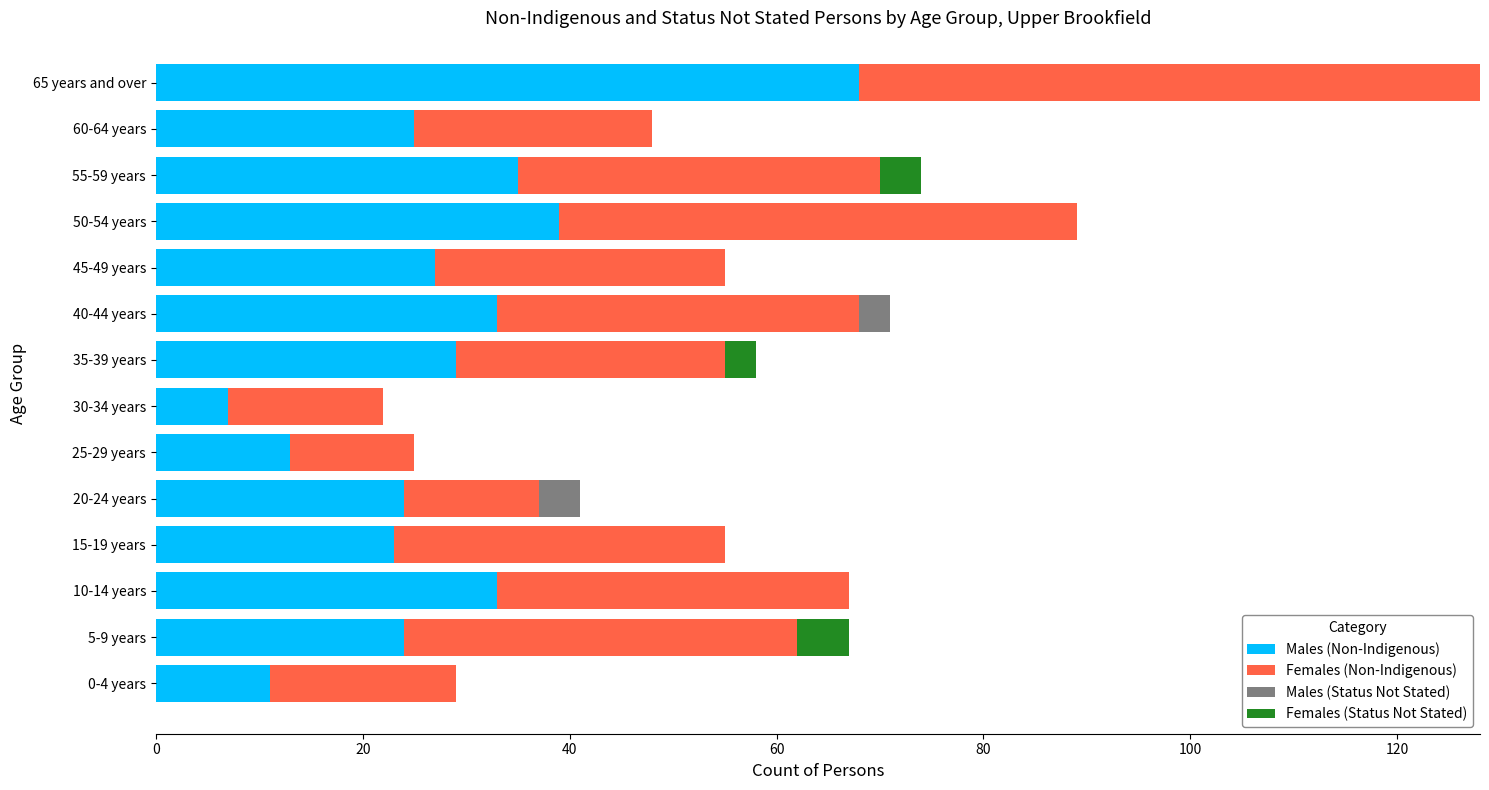

What is the sum of all Males (Non-Indigenous) values?

391